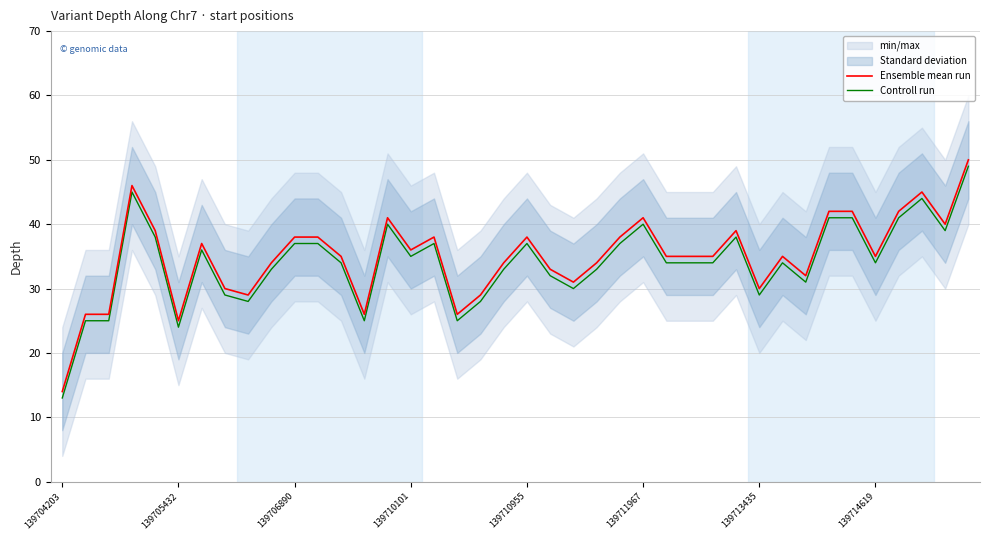

Read the Ensemble mean run value at 31, to the nearest 5.

35